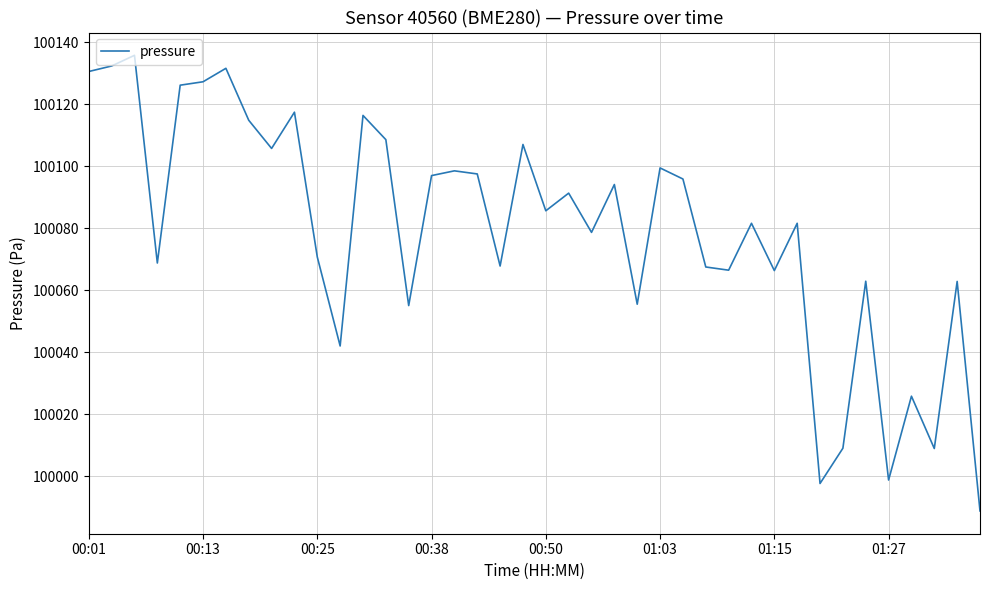

What is the difference between the maximum and minimum values?

146.9